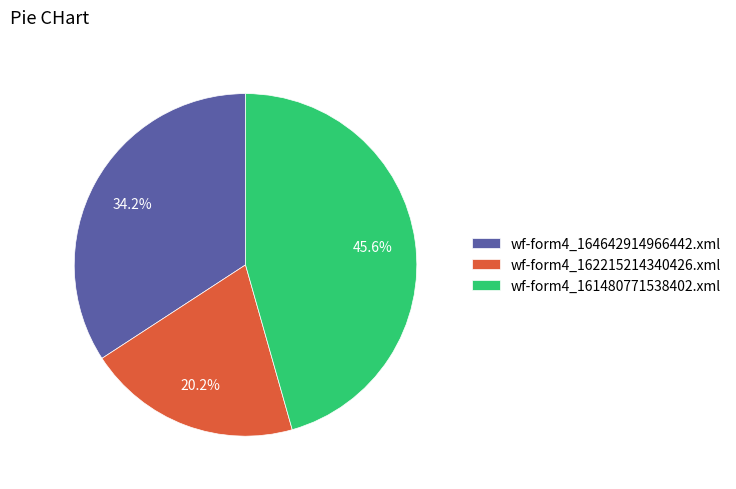

To the nearest percent, what is the difference between the largest and smallest slice percentages?

25%